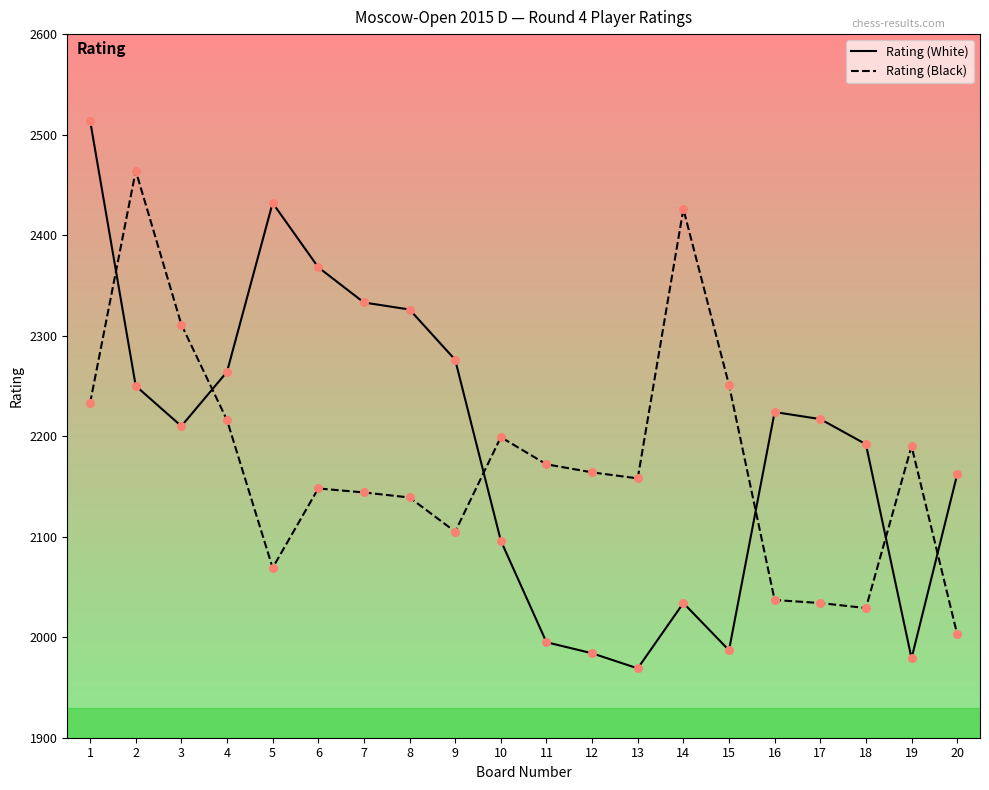

Which series has the widest spread of values?

Rating (White)